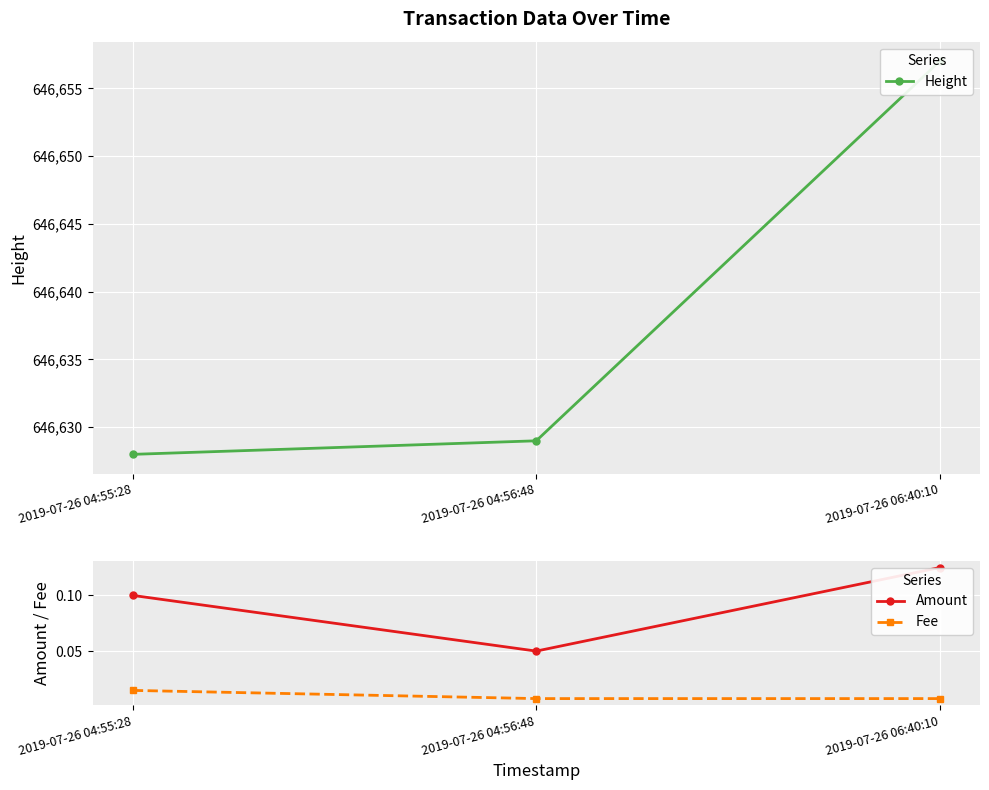

What is the spread (max minus min) of values at 2019-07-26 04:56:48?

646629.0